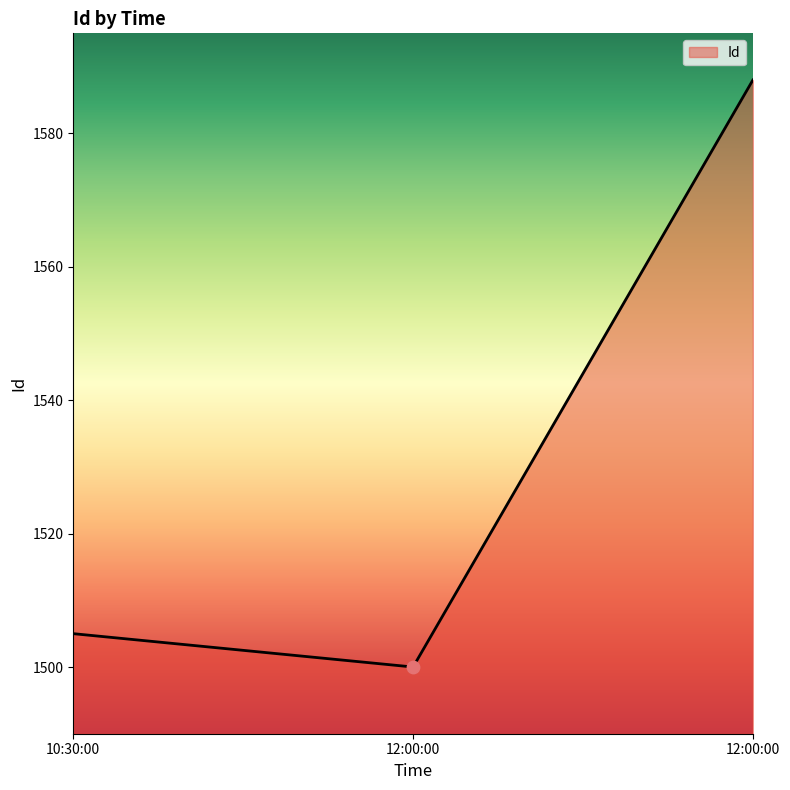

Between 10:30:00 and 12:00:00, which is larger?

10:30:00